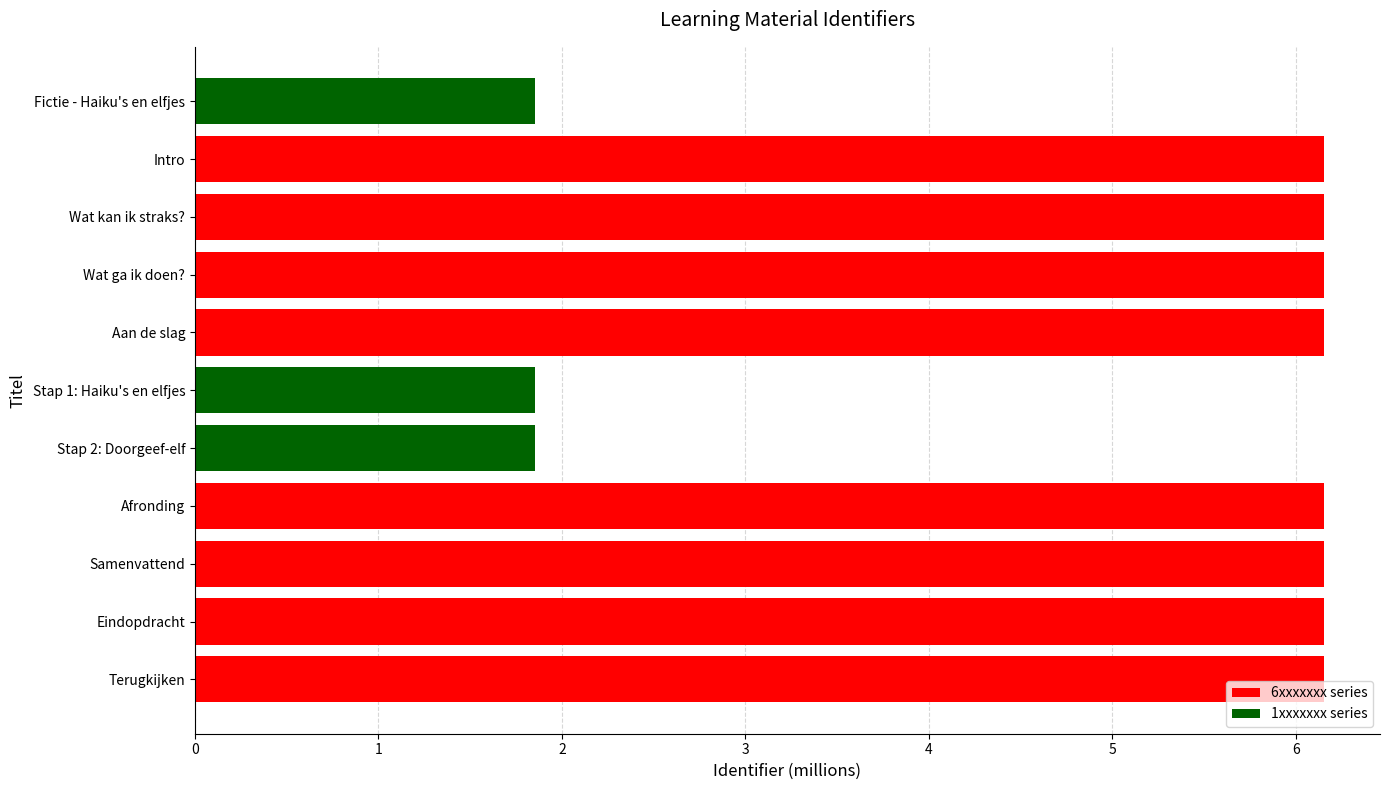

Approximately how many times larger is the value at Stap 1: Haiku's en elfjes compared to Wat ga ik doen??

0.3